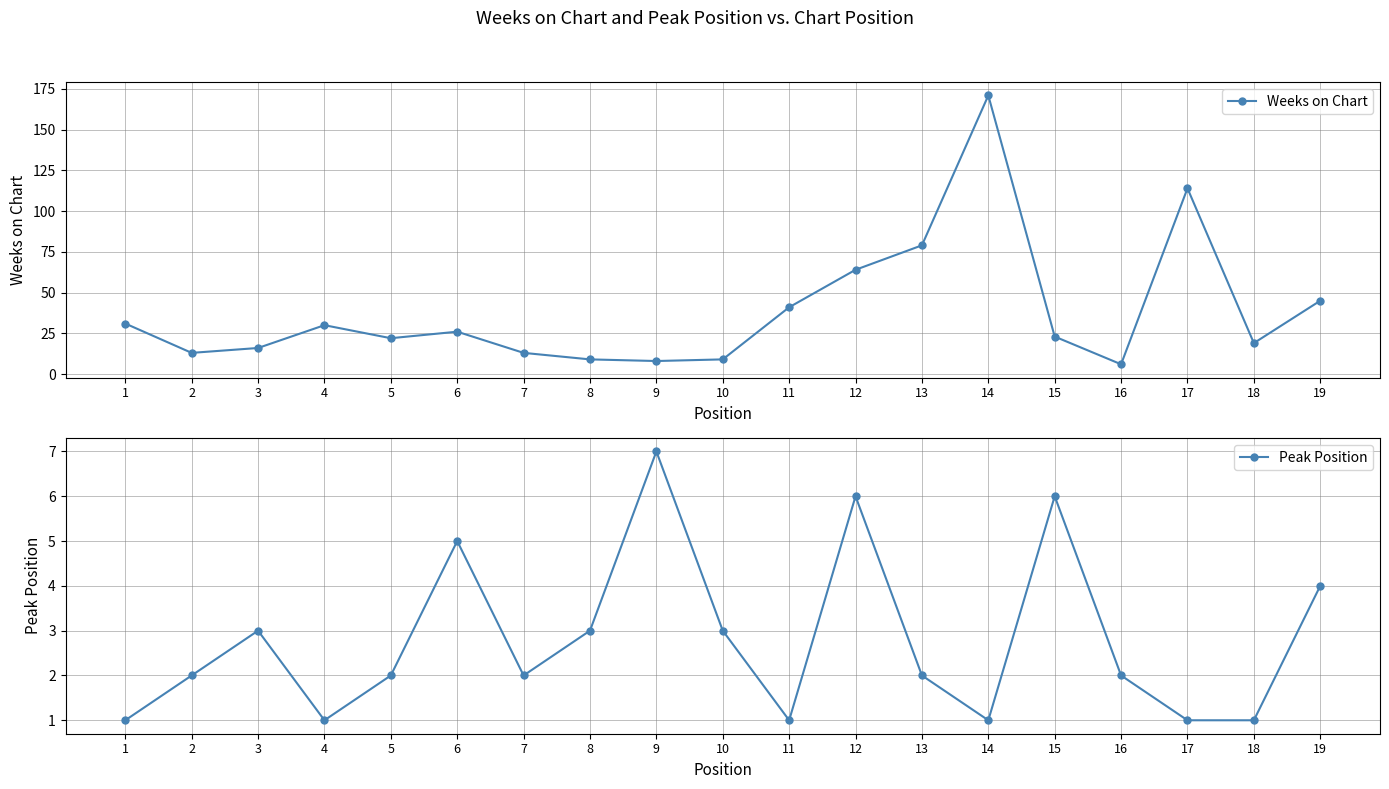

List the series in order of their peak value, lowest first.

Peak Position, Weeks on Chart